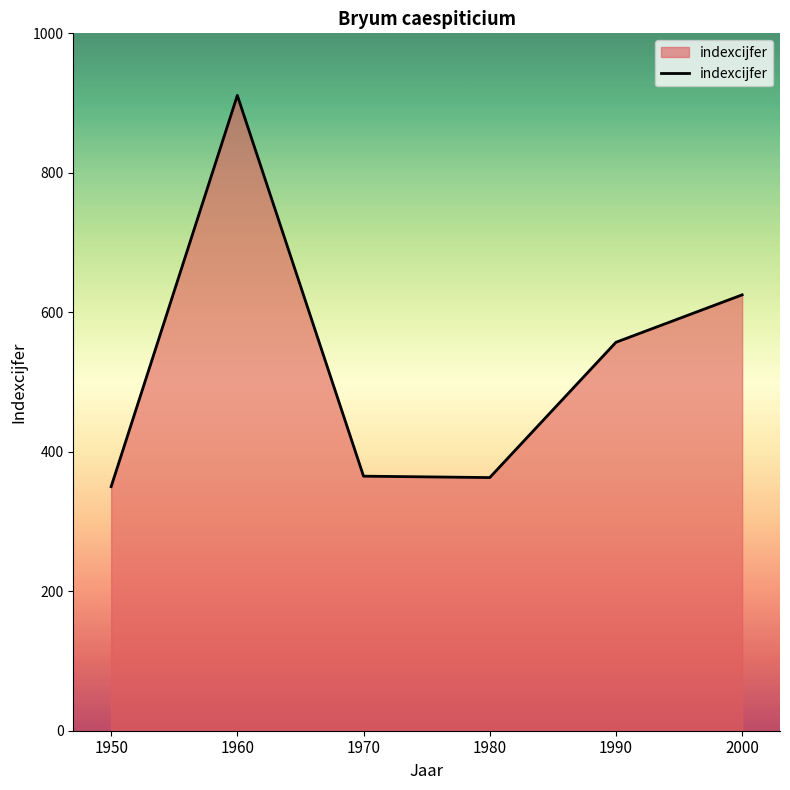

What is the difference between the values at 1950 and 1980?

13